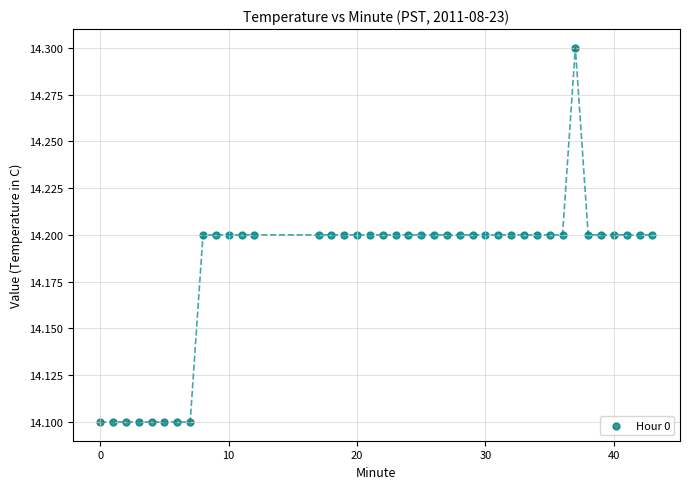

What is the range of X values (max minus min)?

43.0